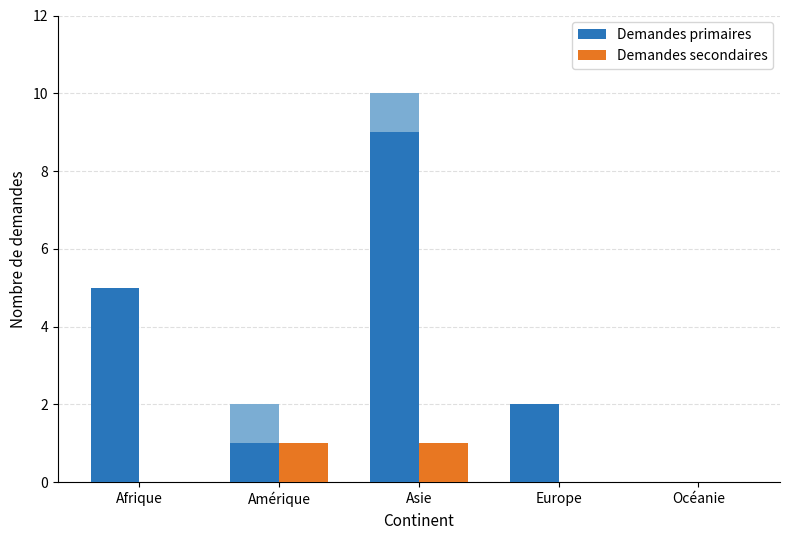

Reading left to right, extract all data points from this chart.

Demandes primaires: Afrique=5	Amérique=1	Asie=9	Europe=2	Océanie=0
Demandes secondaires: Afrique=0	Amérique=1	Asie=1	Europe=0	Océanie=0